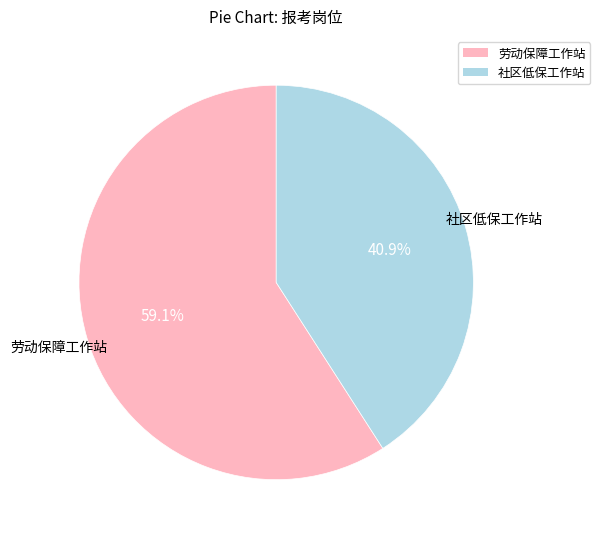

To the nearest percent, what portion does 社区低保工作站 represent?

41%